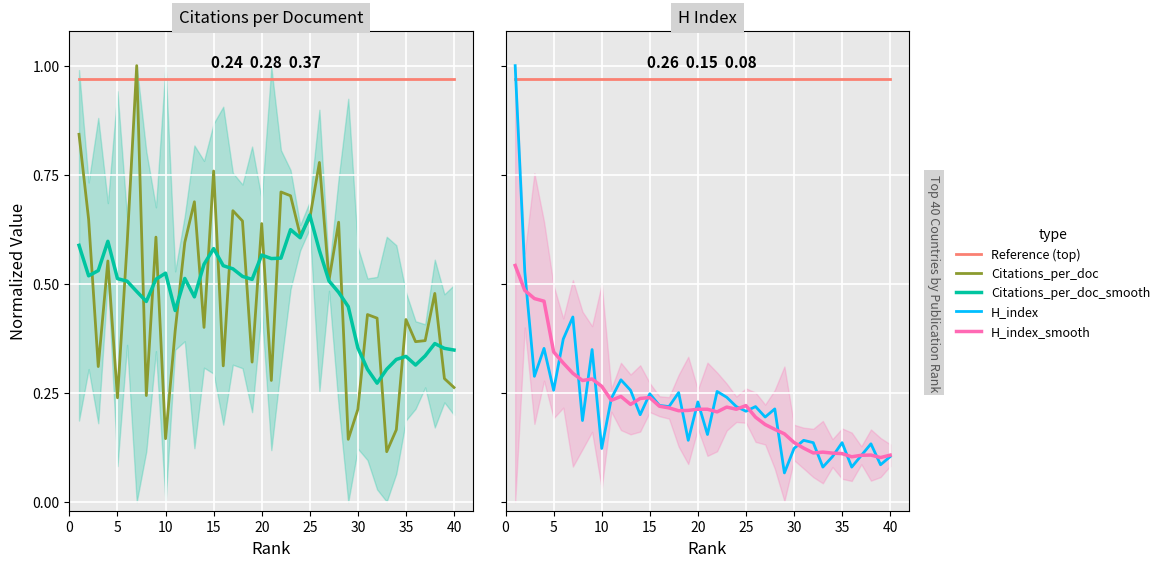

Is this an area chart (filled region under the line)?

No